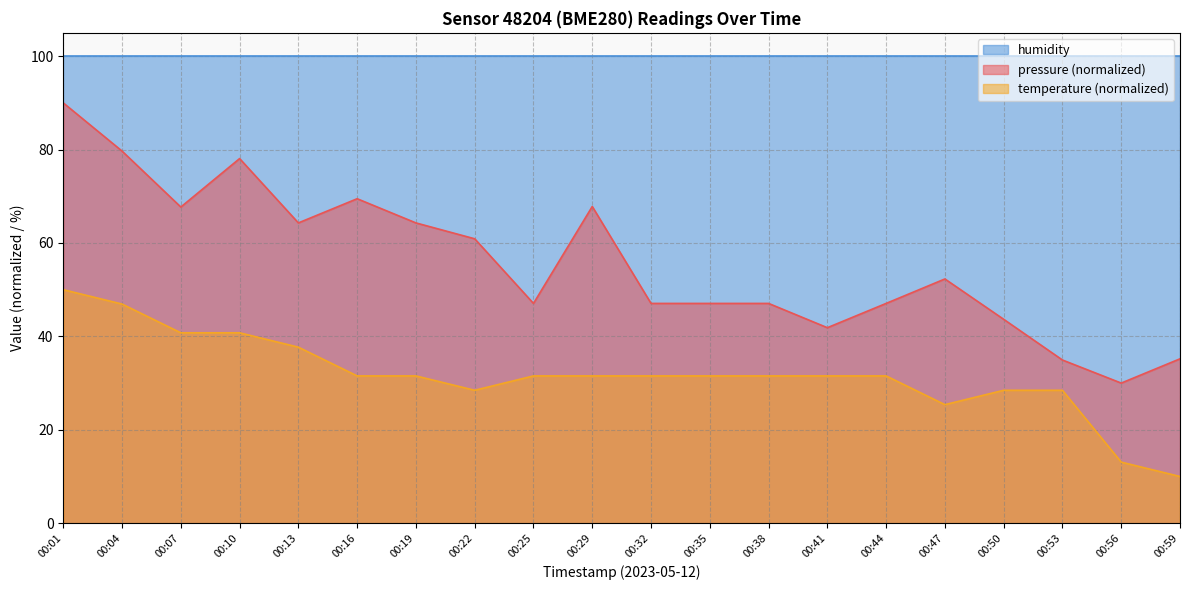

Rank the series by their maximum value, from lowest to highest.

temperature (normalized), pressure (normalized), humidity